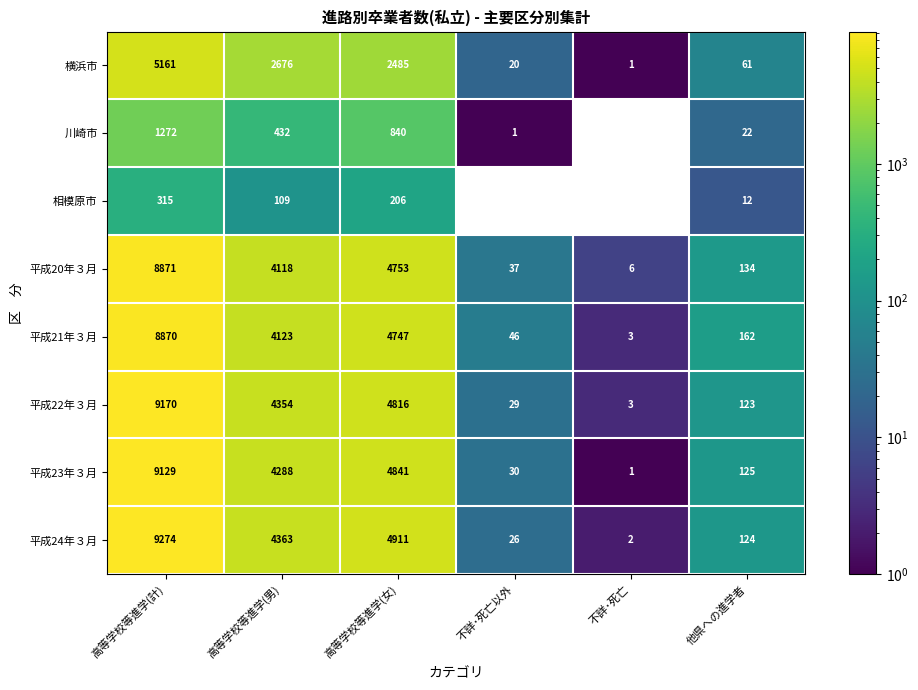

True or false: 横浜市 has a value of 0.6 at 不詳･死亡.

False